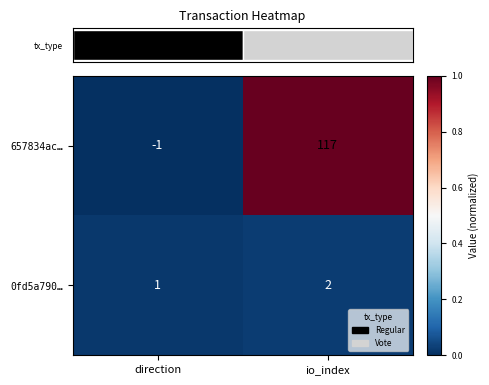

Which category has the lowest value across all series?

direction